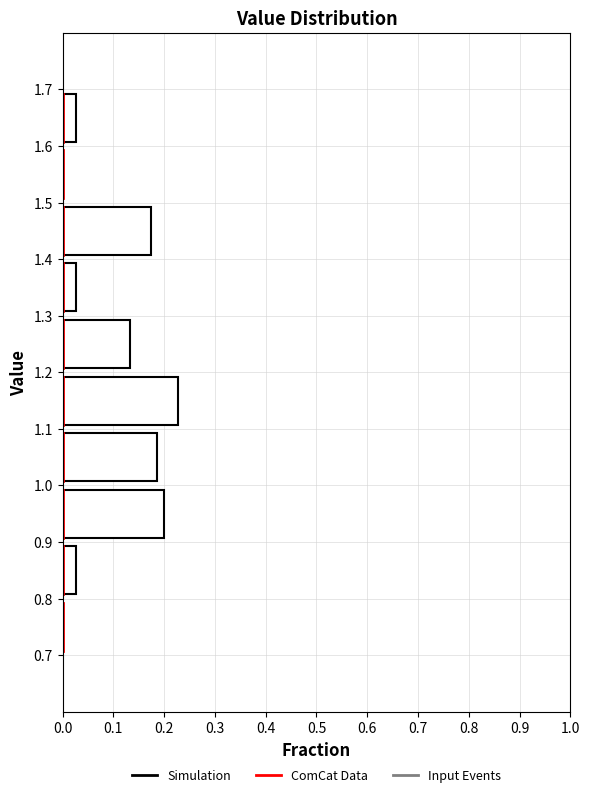

Reading bottom to top, list every bar in this chart as the range it spans on the y-axis followed by its length. The values are not printed on the chart, so give them approximately, as read against the axis.

0.7 to 0.8: 0
0.8 to 0.9: 0.03
0.9 to 1.0: 0.20
1.0 to 1.1: 0.19
1.1 to 1.2: 0.23
1.2 to 1.3: 0.13
1.3 to 1.4: 0.03
1.4 to 1.5: 0.17
1.5 to 1.6: 0
1.6 to 1.7: 0.03